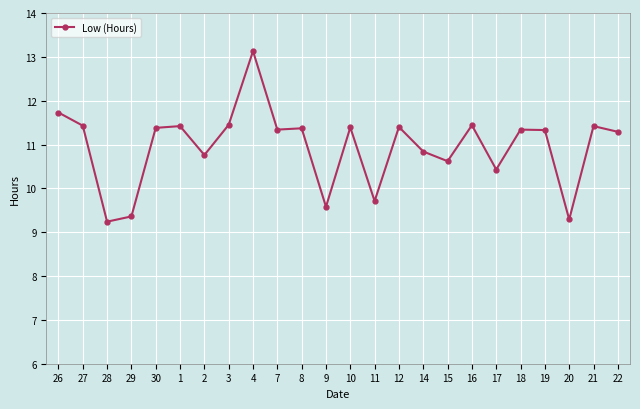

How many data points are above 11?

15